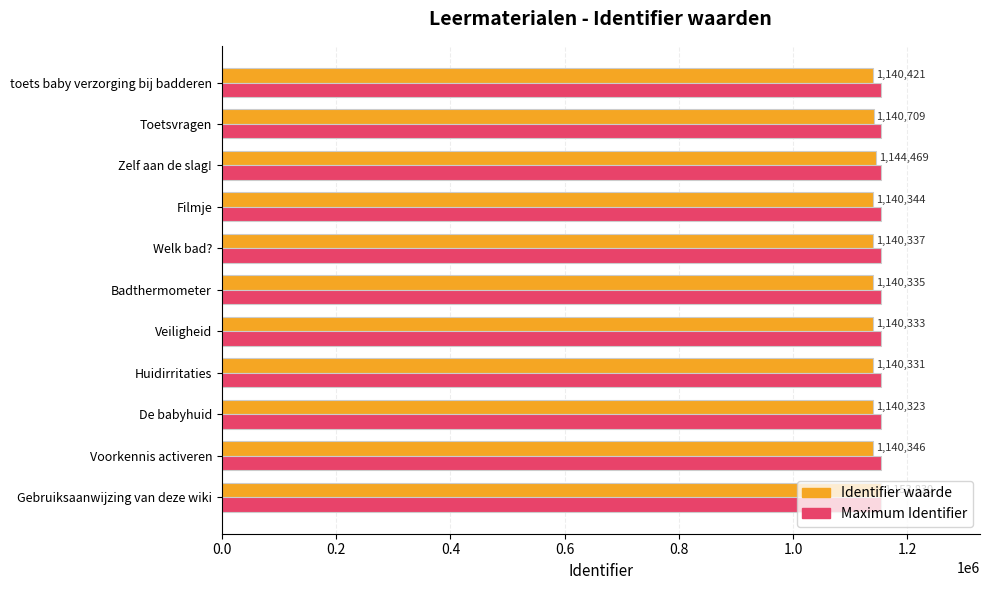

Which series has the widest spread of values?

Identifier waarde